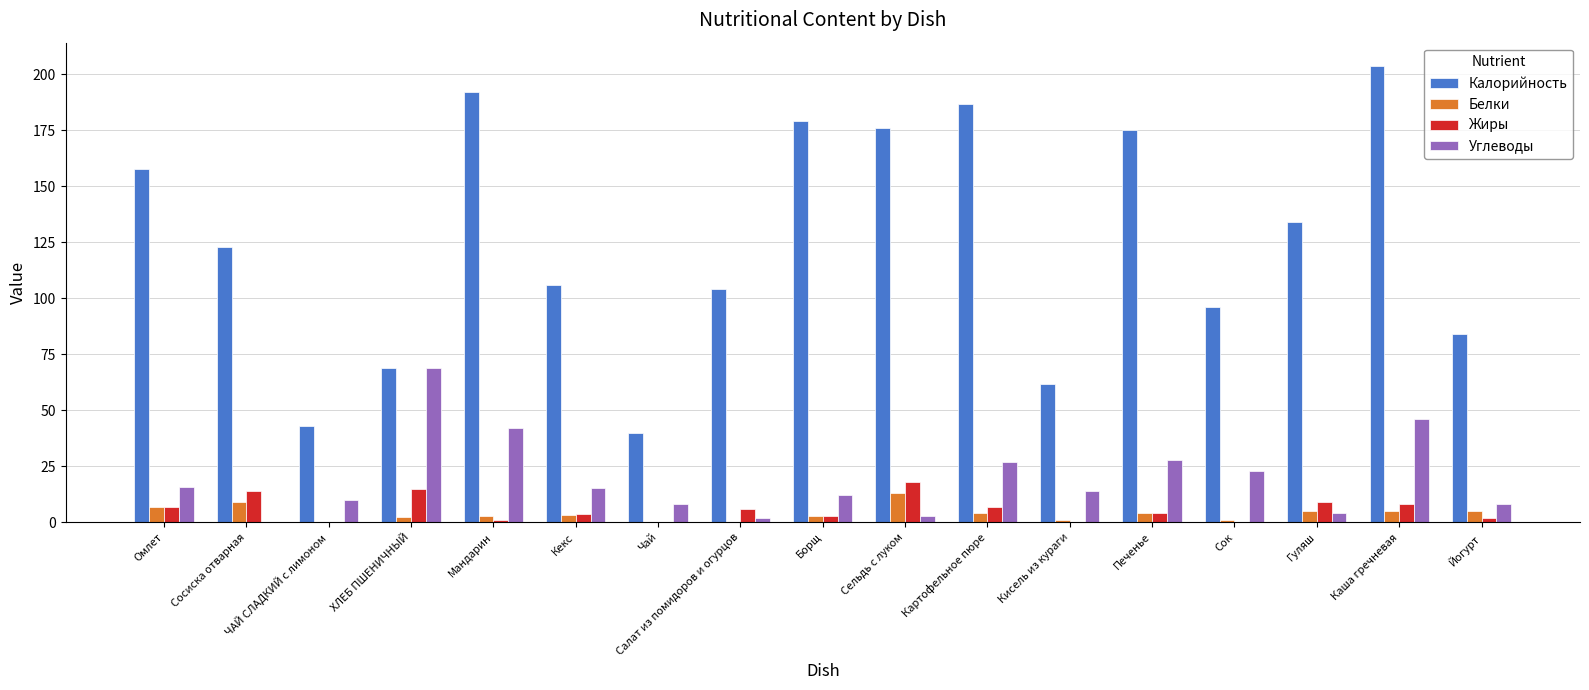

At which label does Жиры reach its peak?

Сельдь с луком